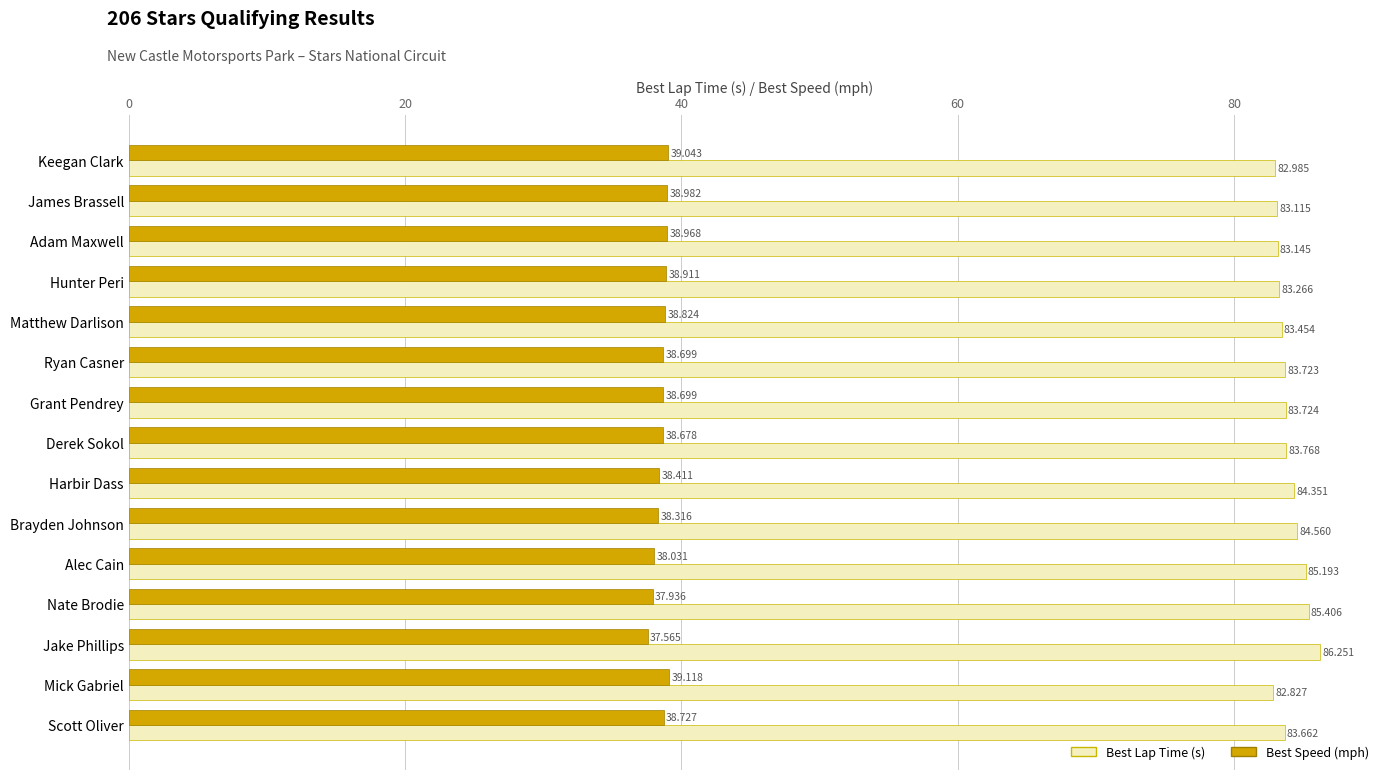

At which category does the chart reach its minimum across all series?

Jake Phillips